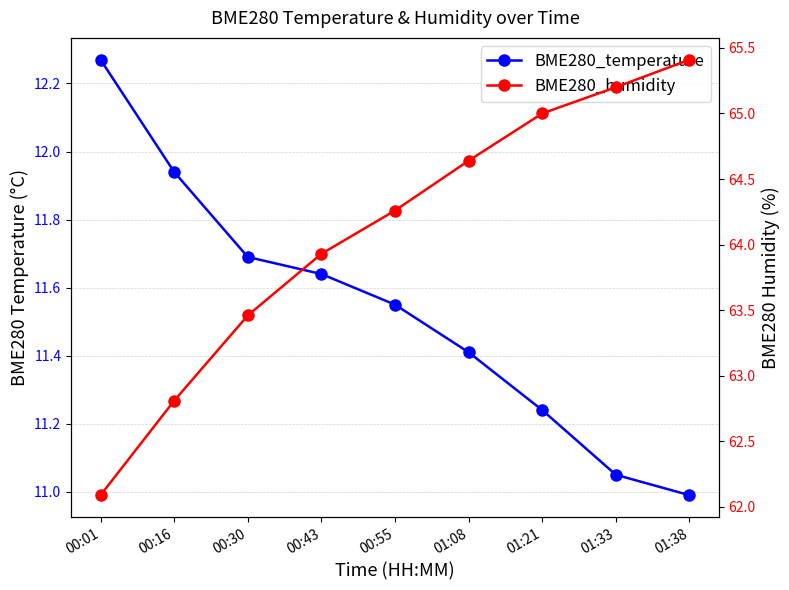

What is the difference between the second highest and second lowest values in the BME280_humidity series?

2.4